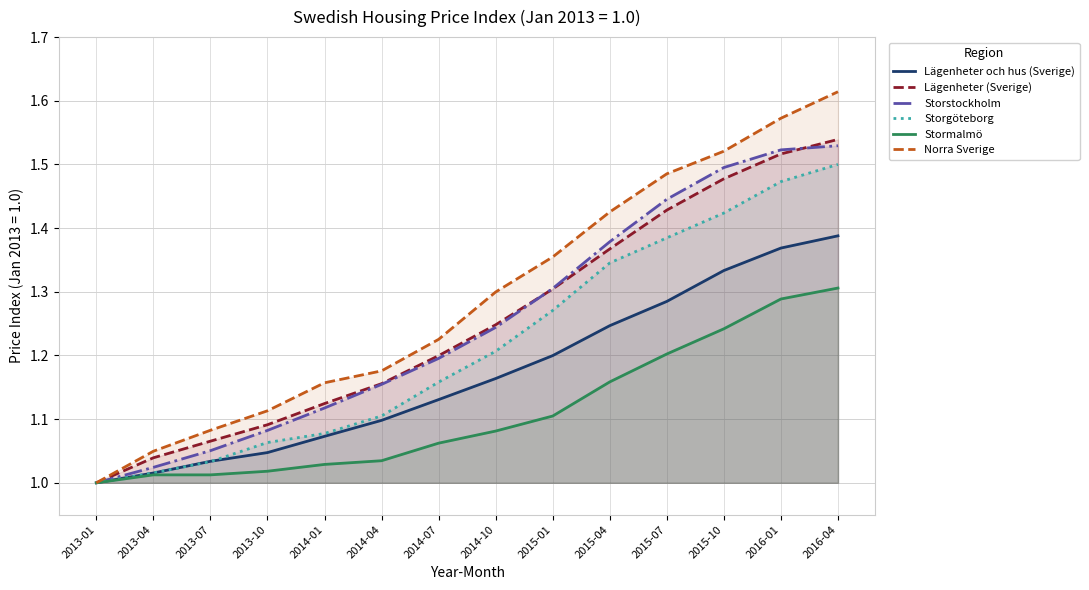

What is the sum of the Lägenheter (Sverige) values at 2015-07 and 2013-01?

2.4